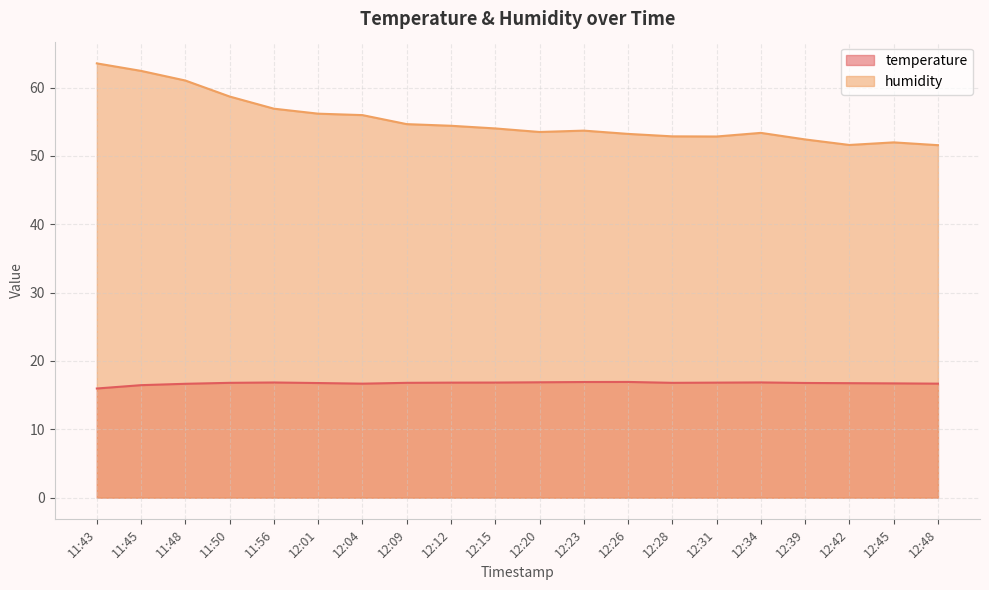

List the series in order of their overall mean, lowest first.

temperature, humidity